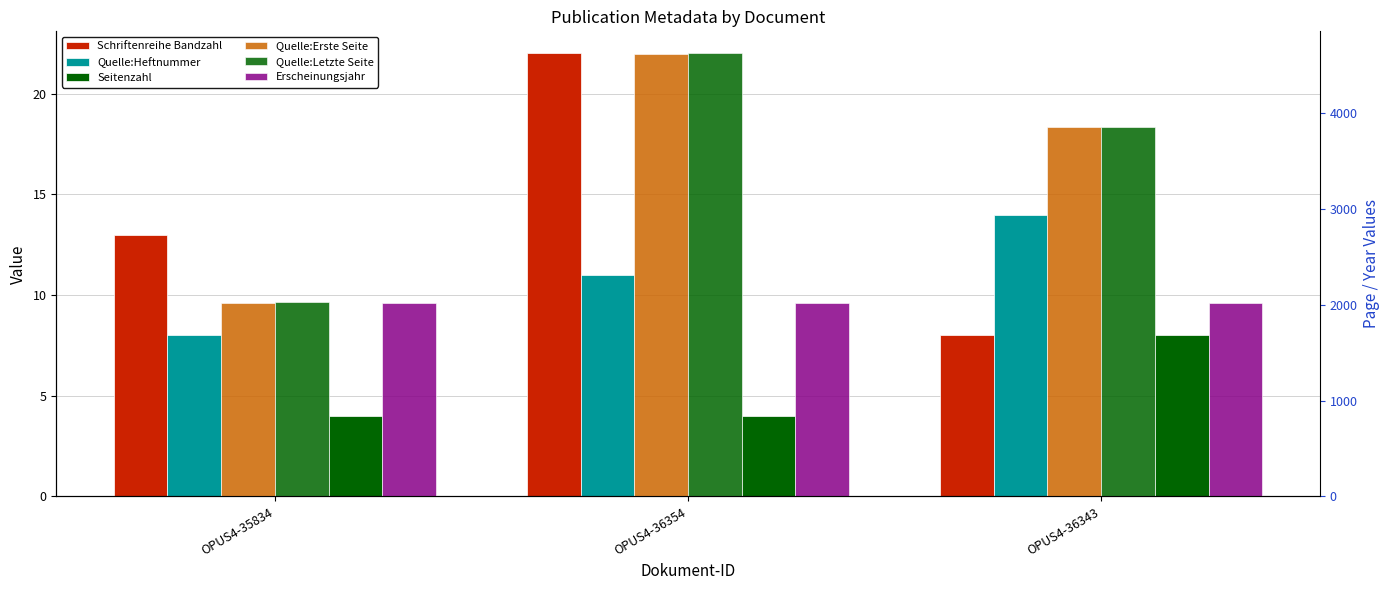

Which series has the largest total across all categories?

Quelle:Letzte Seite